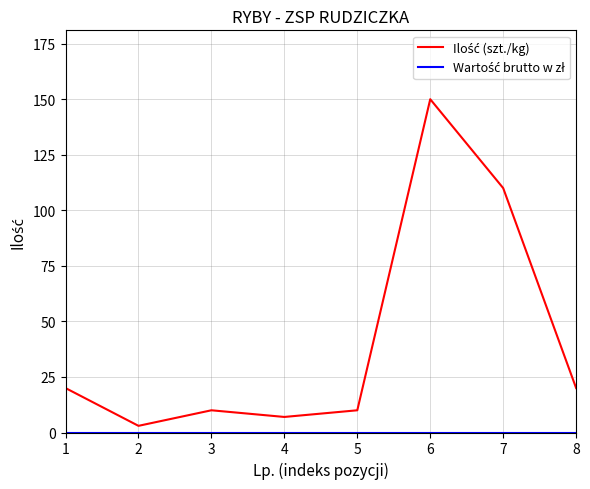

At which category does the chart reach its peak across all series?

6